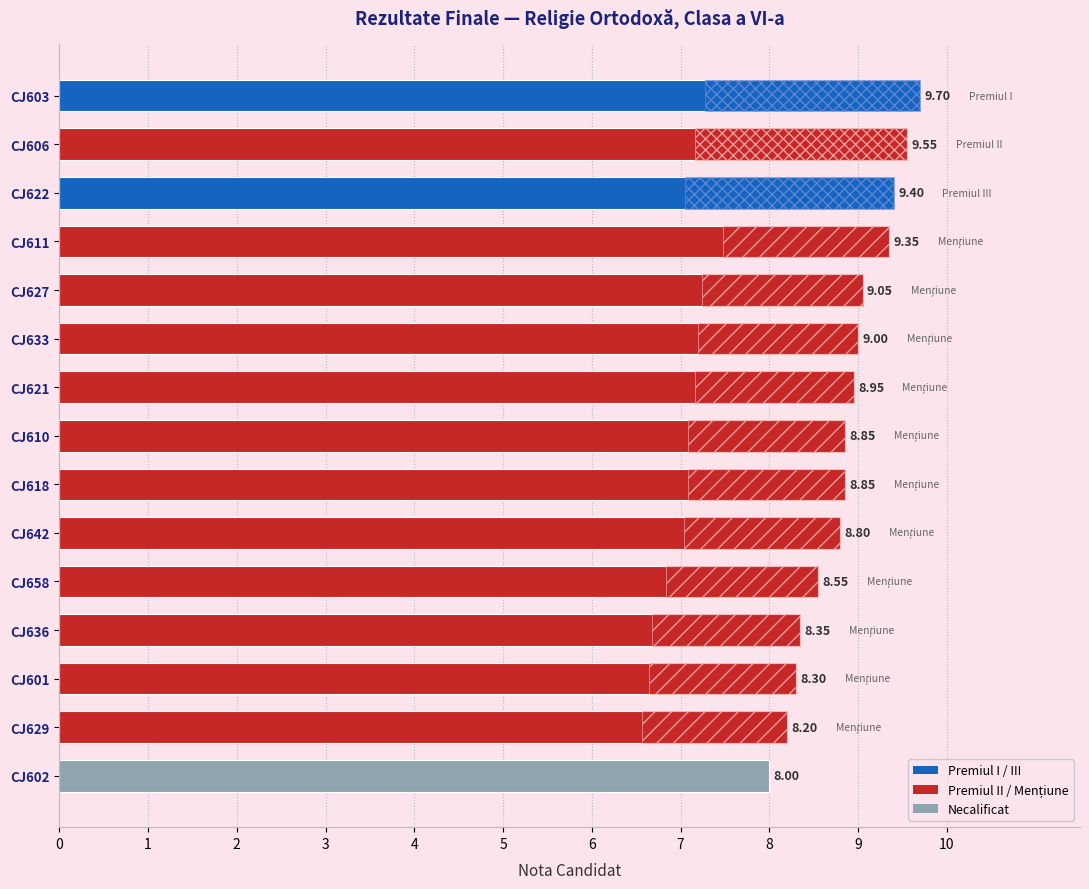

List the labels in order of value, smallest first.

CJ602, CJ629, CJ601, CJ636, CJ658, CJ642, CJ610, CJ618, CJ621, CJ633, CJ627, CJ611, CJ622, CJ606, CJ603